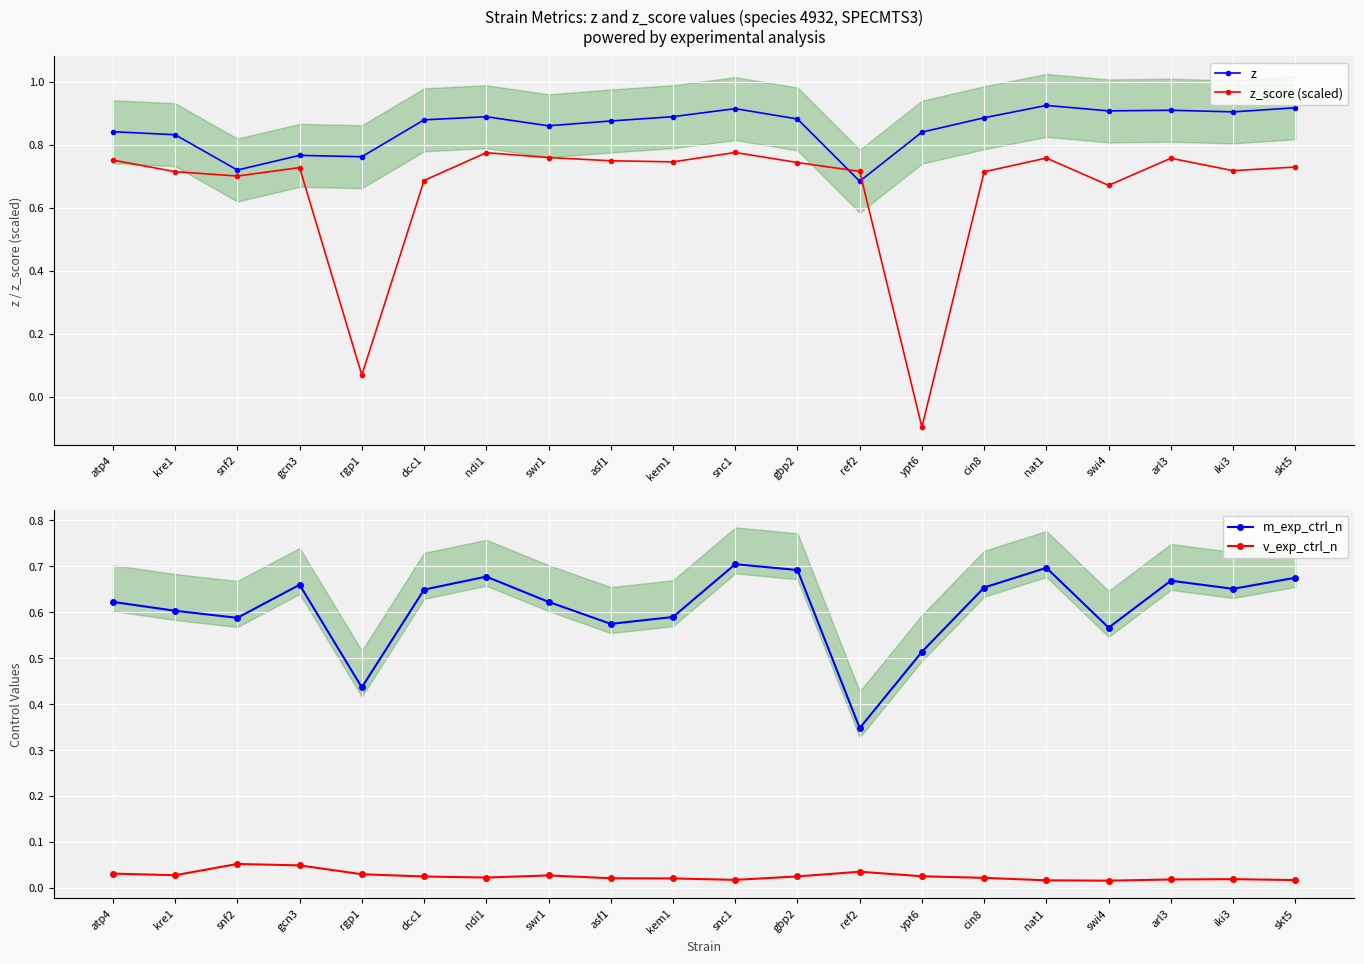

What is the value of the z_score (scaled) point at the 11th from the left?

0.8